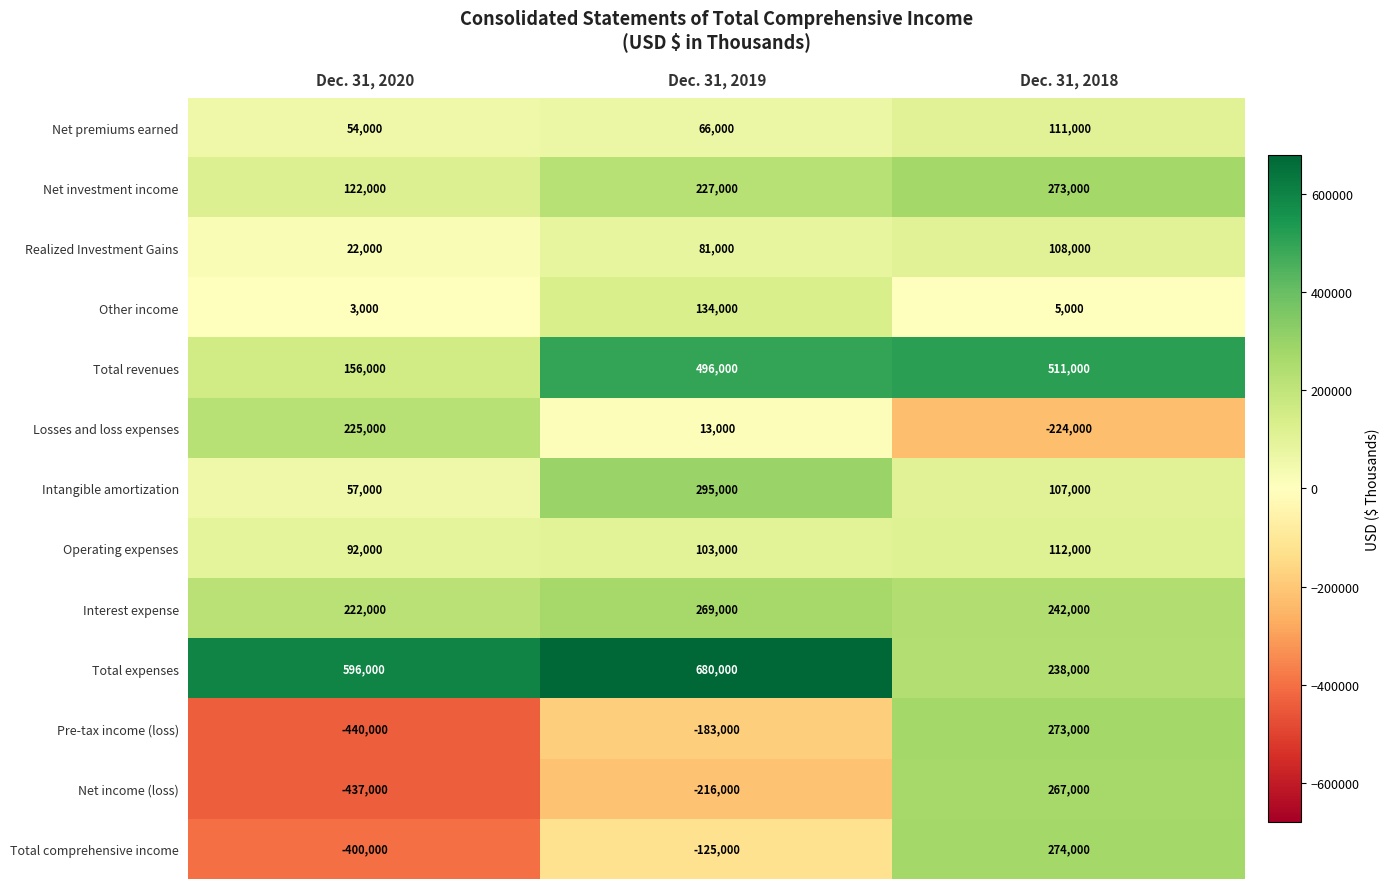

At which label is Realized Investment Gains closest to 65000?

Dec. 31, 2019